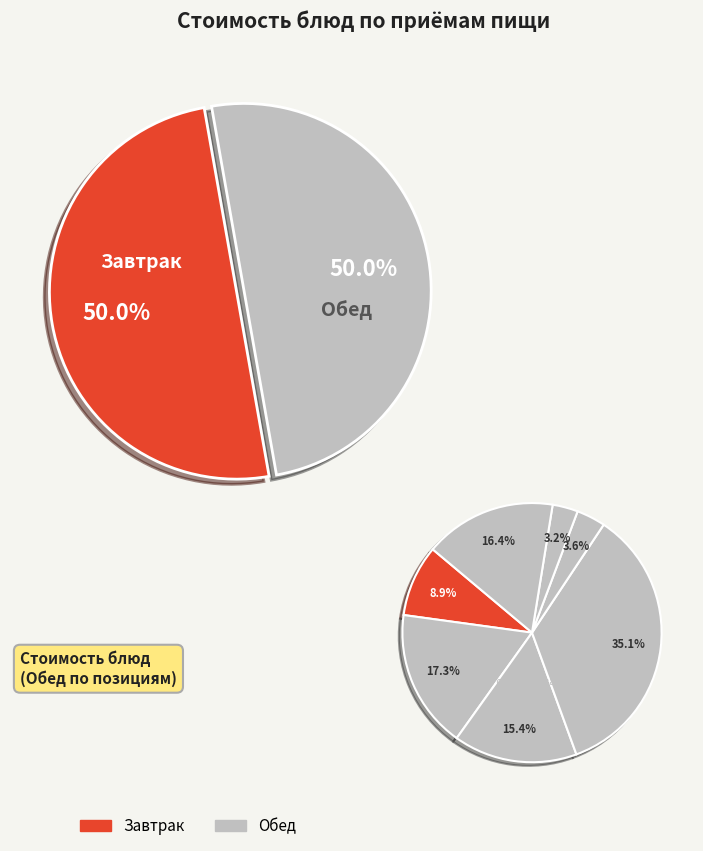

What is the largest slice in the pie chart?

Плов из птицы